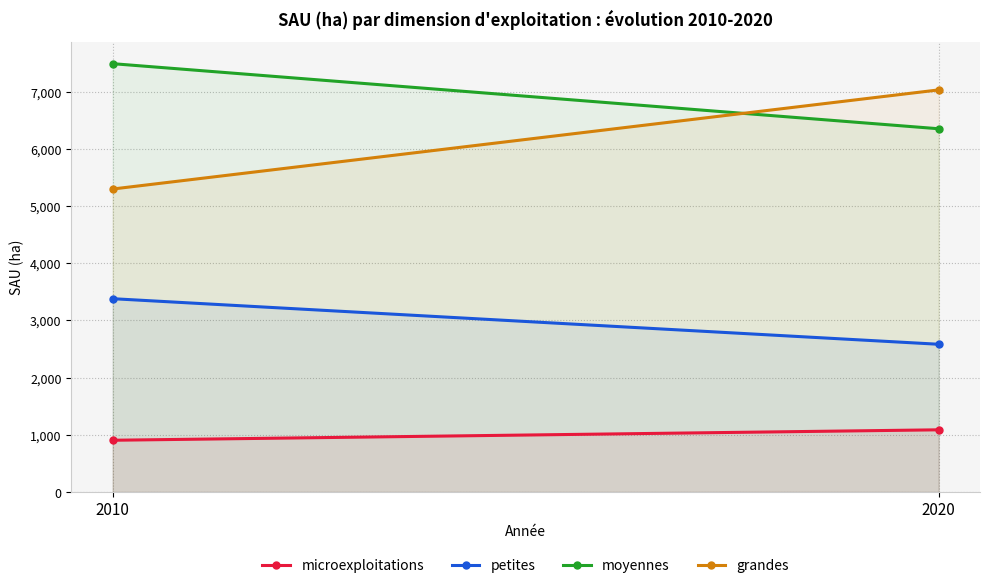

The value of petites at 2010 is 3381.1. True or false?

True